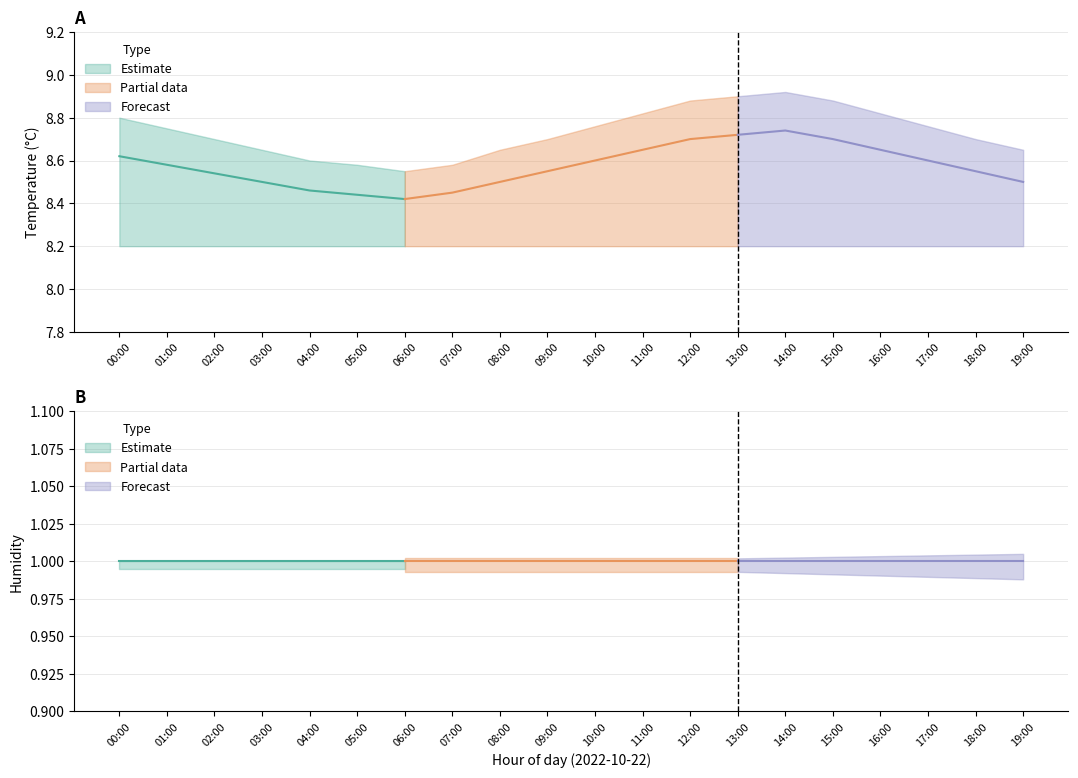

True or false: humidity_mean and temperature_lower intersect in this chart.

False